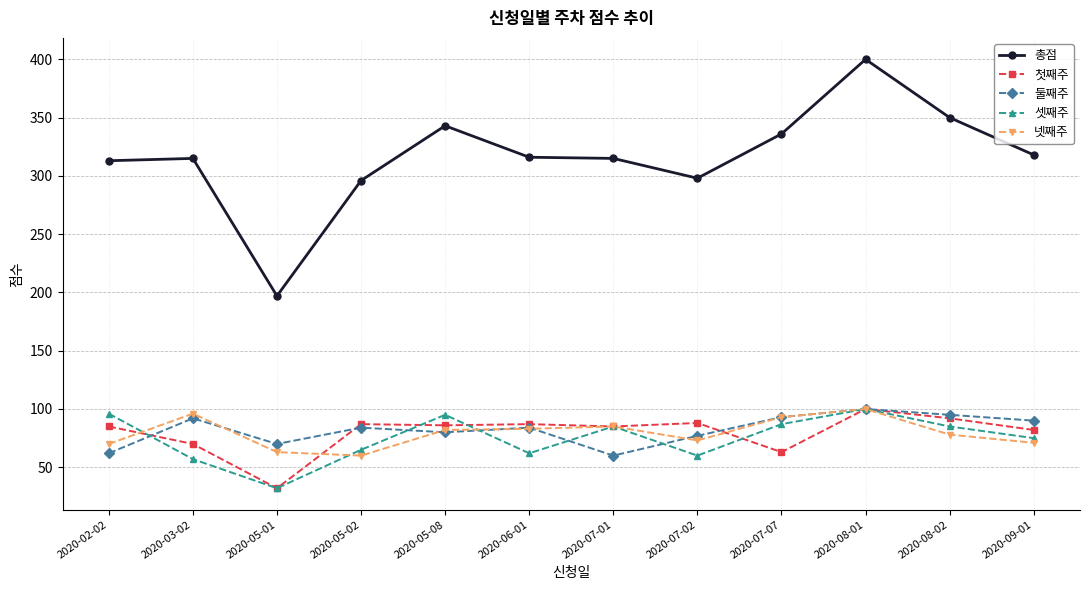

At which category does 둘째주 reach its first local peak?

2020-03-02